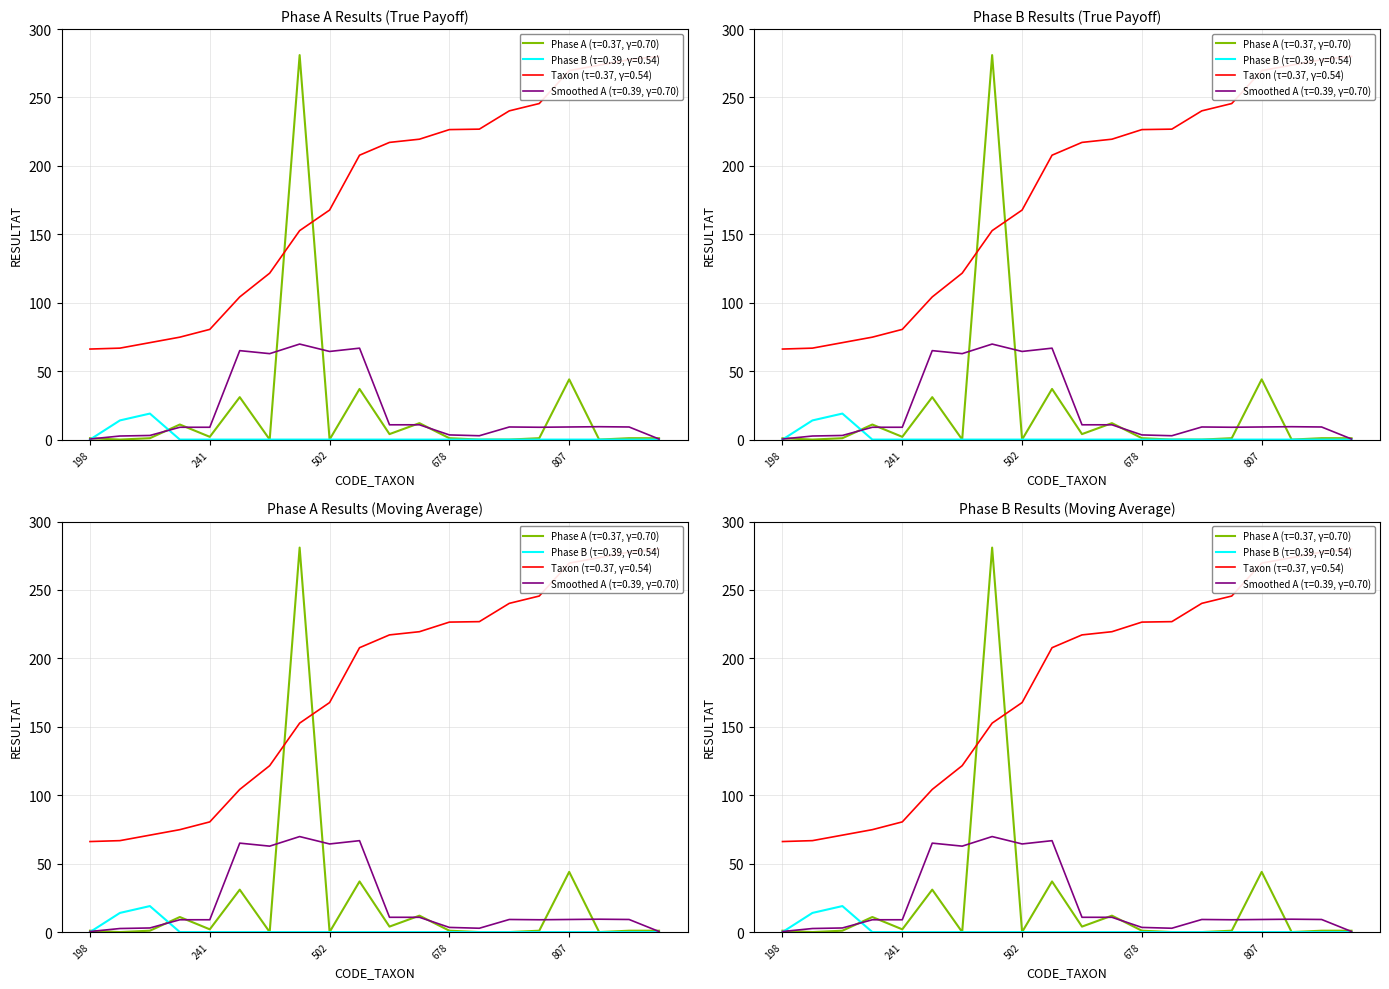

How many values in Phase B are above zero?

2